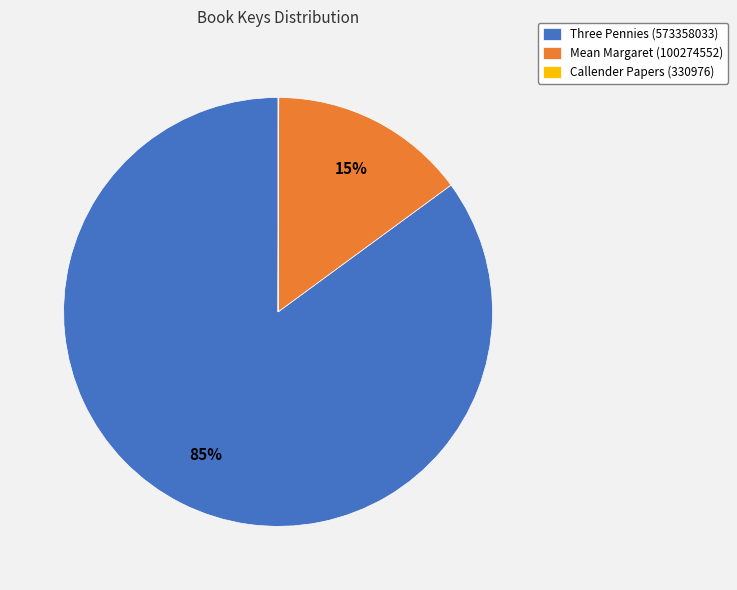

Do Mean Margaret (100274552) and Three Pennies (573358033) together represent more than half of the pie?

Yes